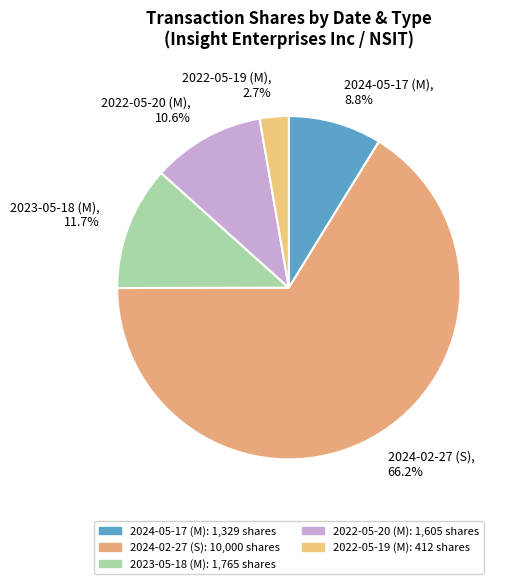

How many slices are in this pie chart?

5